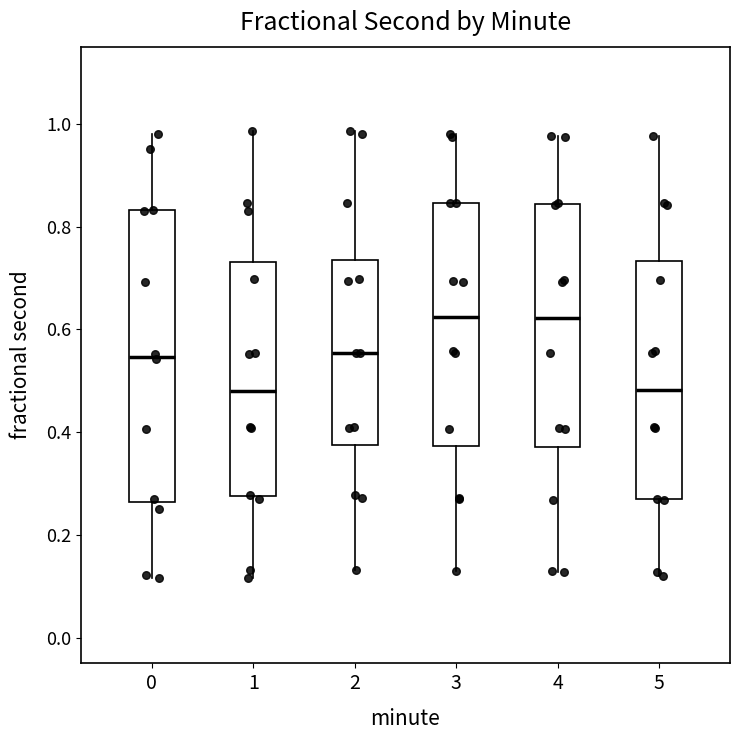

Reading left to right, transcribe this box plot: for each box, give where its median line is, the range the box spans, and where its two whiskers end, as read against the y-axis. The values are not printed on the chart, so give them approximately, as read against the axis.

0: median 0.54, box 0.26 to 0.84, whiskers 0.12 to 0.98
1: median 0.48, box 0.28 to 0.74, whiskers 0.12 to 0.98
2: median 0.56, box 0.38 to 0.74, whiskers 0.14 to 0.98
3: median 0.62, box 0.38 to 0.84, whiskers 0.12 to 0.98
4: median 0.62, box 0.38 to 0.84, whiskers 0.12 to 0.98
5: median 0.48, box 0.26 to 0.74, whiskers 0.12 to 0.98